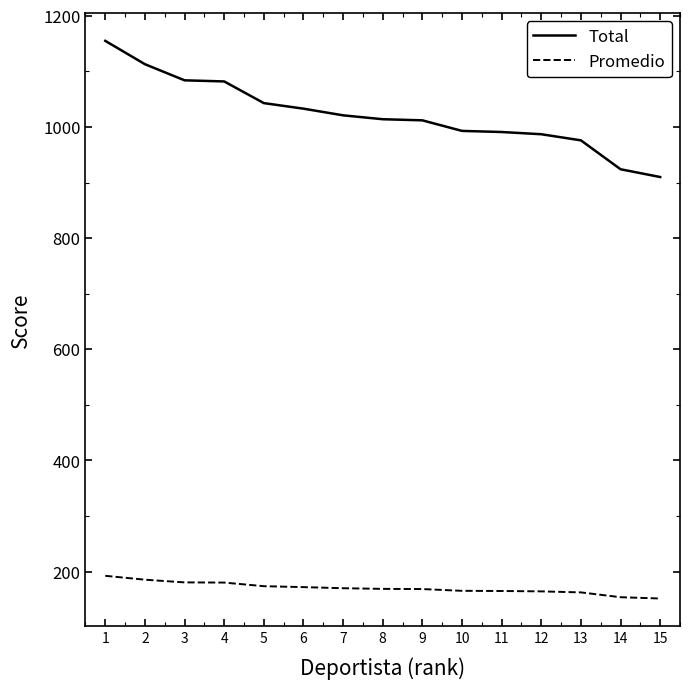

What is the sum of all Total values?

15338.0